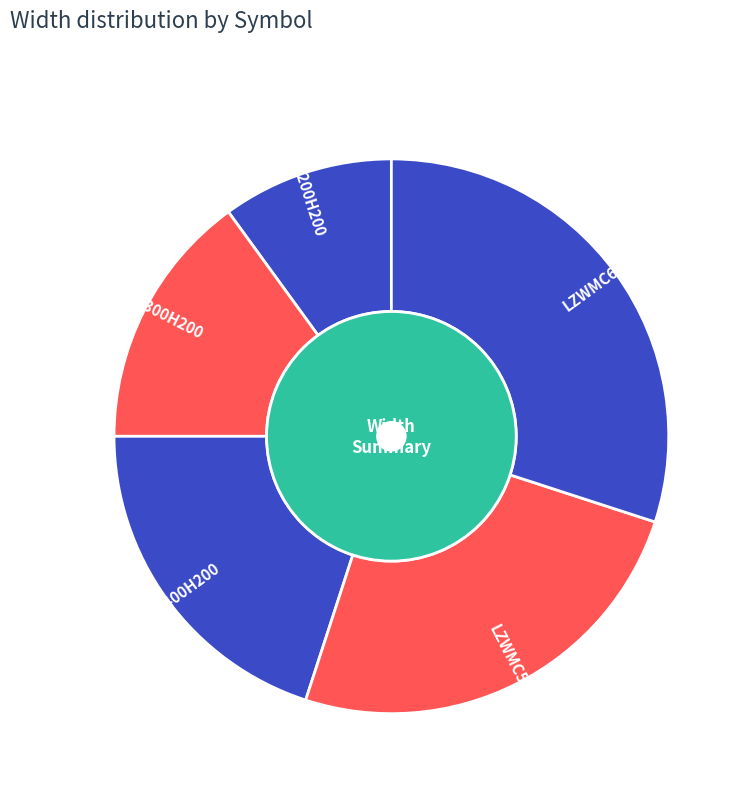

What percentage is the LZWMC300H200 slice, to the nearest percent?

15%